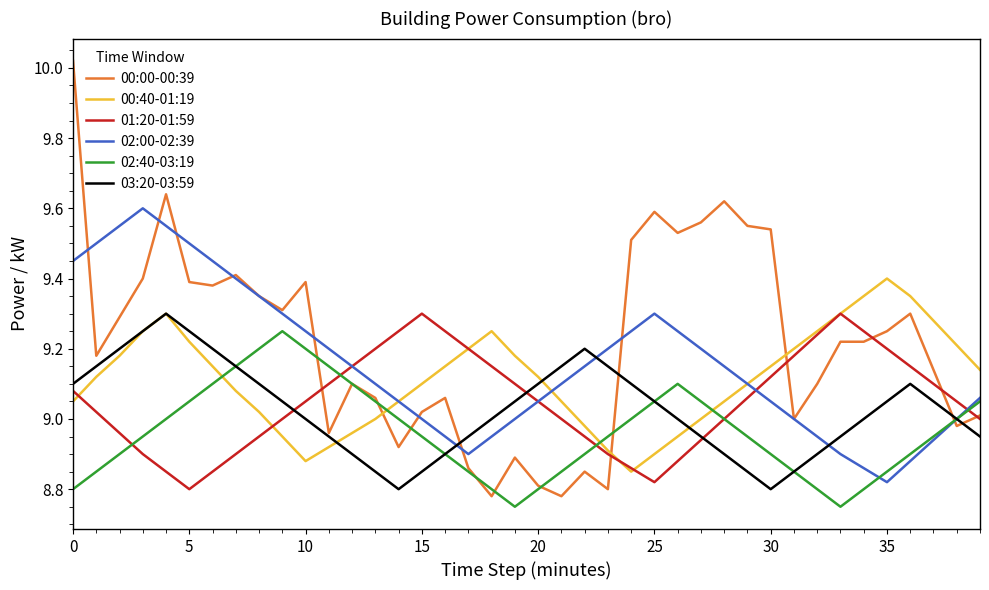

Which series has the largest range (max minus min)?

00:00-00:39